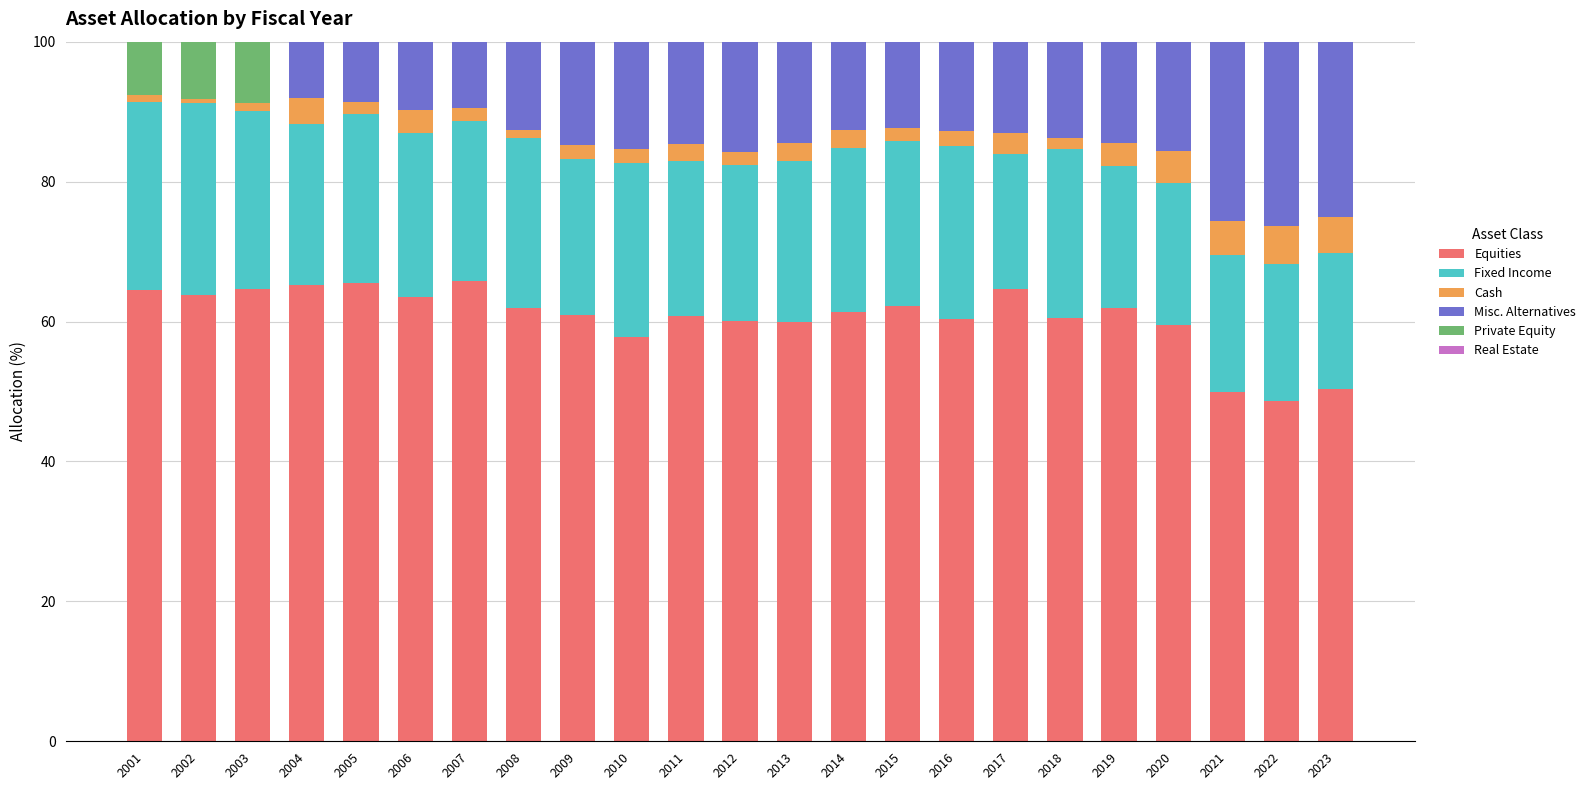

What is the total value across all series at 2022?

100.0